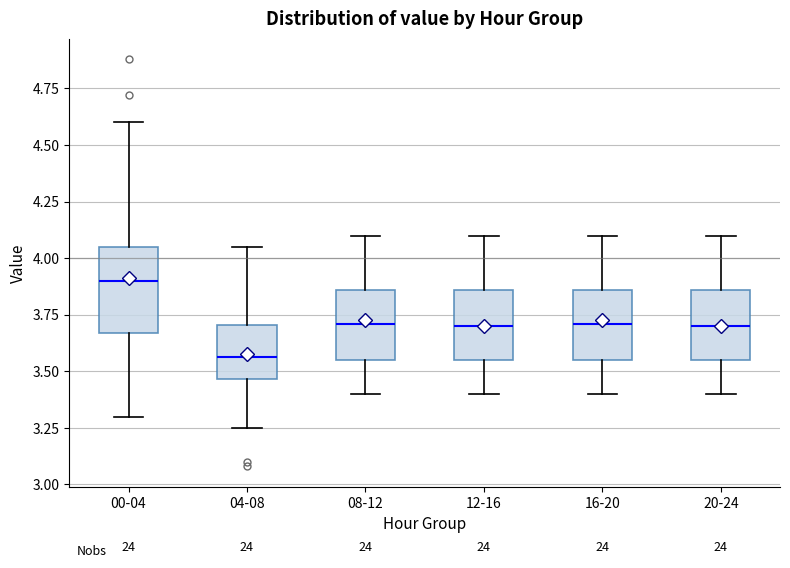

Which box has the highest median line?

00-04